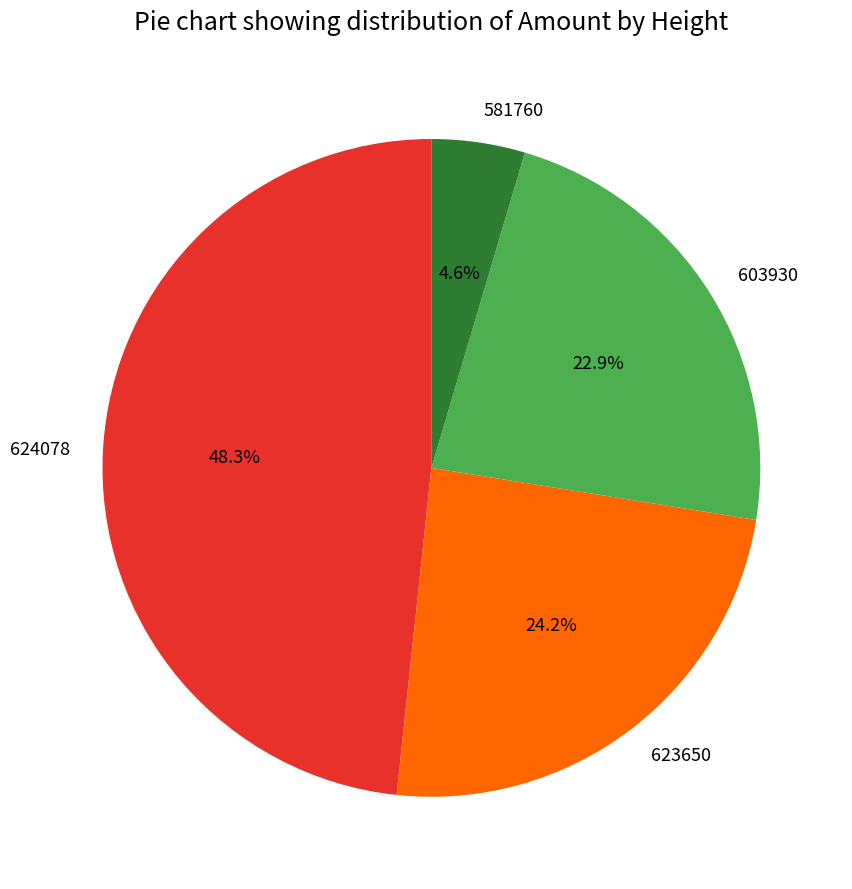

How many segments does this pie chart have?

4